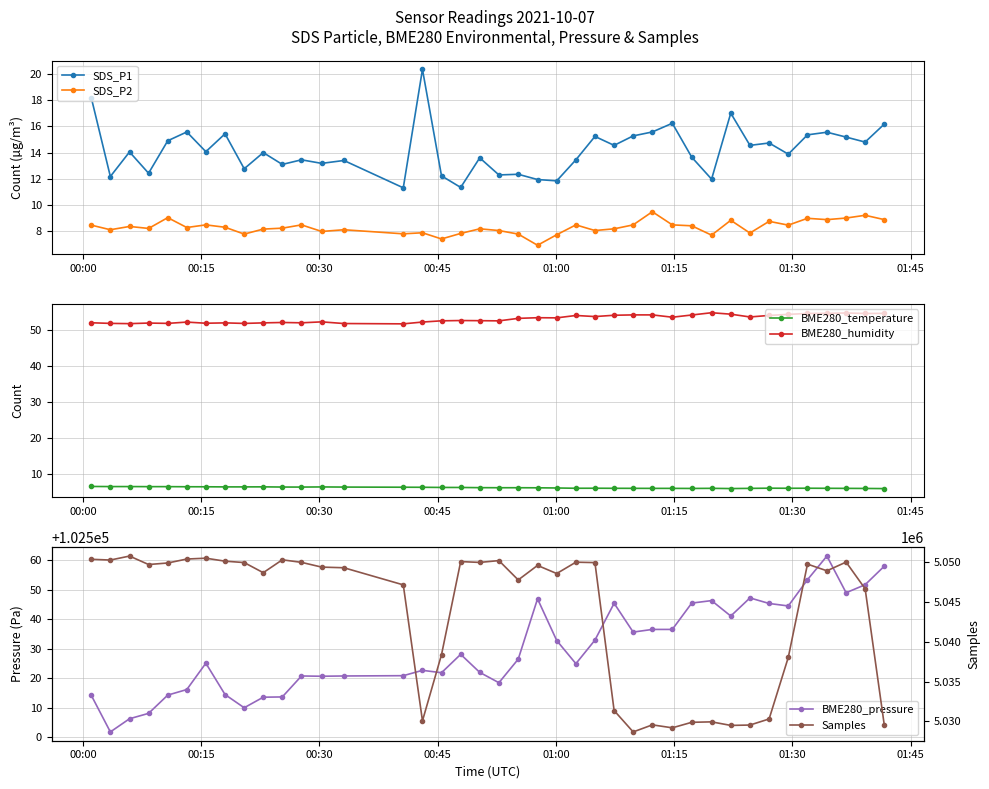

True or false: BME280_temperature and SDS_P1 intersect in this chart.

False